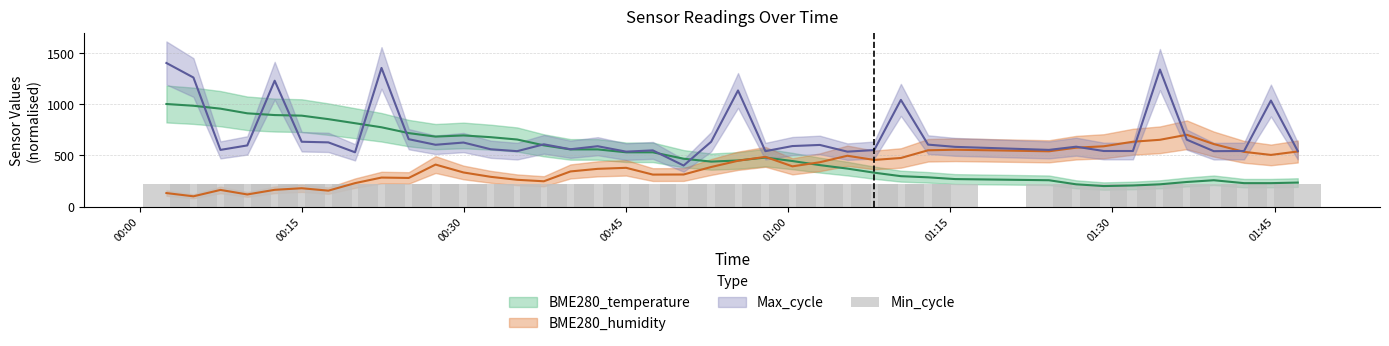

Is the value of BME280_humidity at 2022/08/18 01:36:53 greater than the value of Max_cycle at 2022/08/18 00:09:58?

Yes